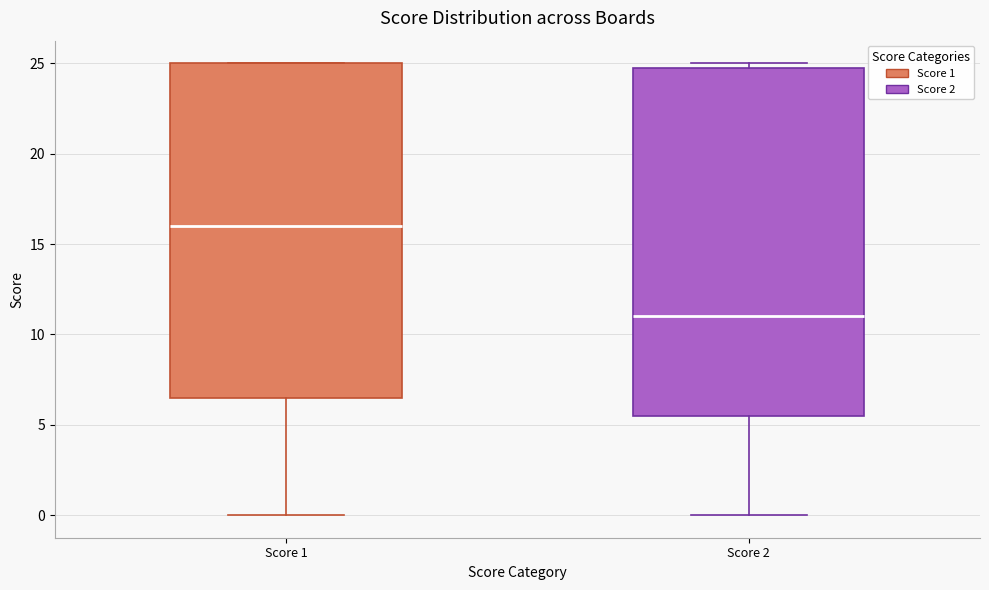

Comparing the boxes themselves (not the whiskers), which one is the tallest?

Score 2